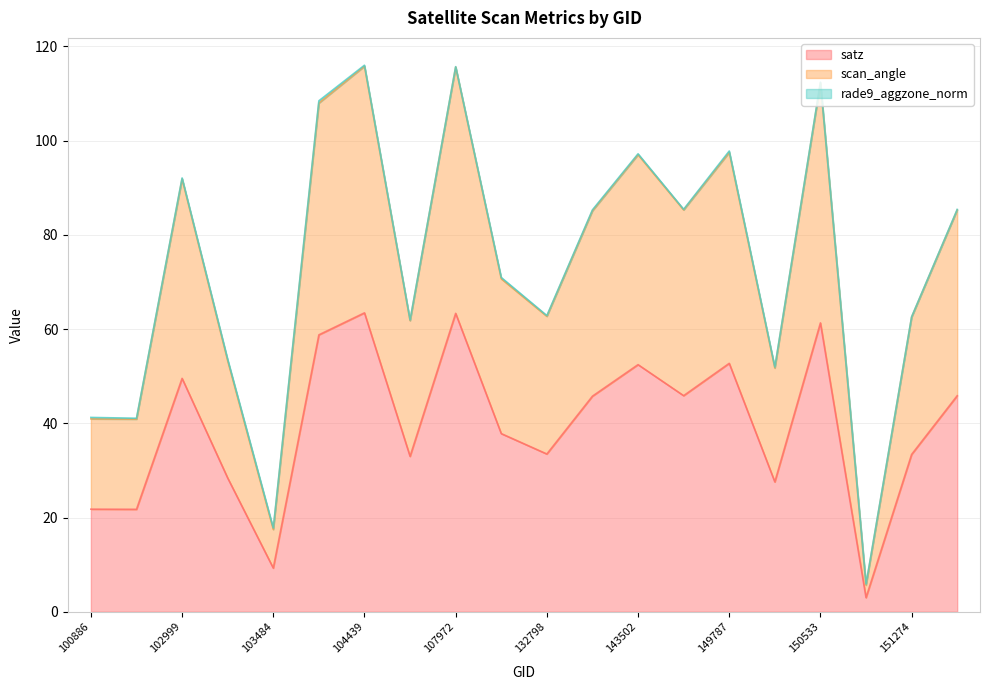

What is the maximum value for satz?

63.4